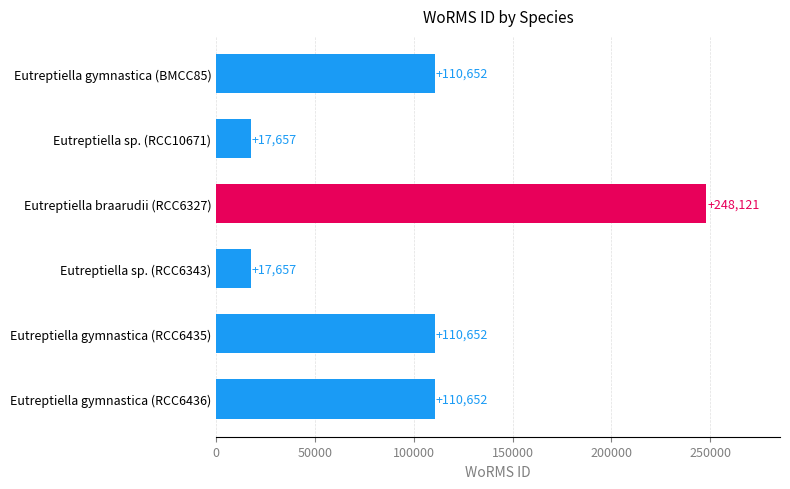

The value at Eutreptiella sp. (RCC10671) is 17657. True or false?

True